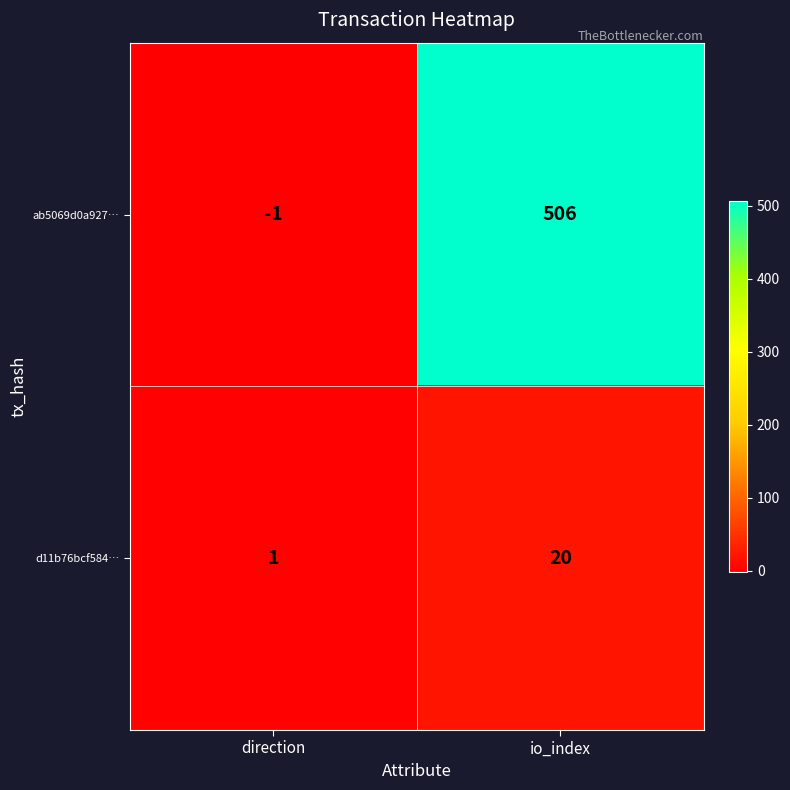

List the series in order of their overall mean, highest first.

ab5069d0a927…, d11b76bcf584…